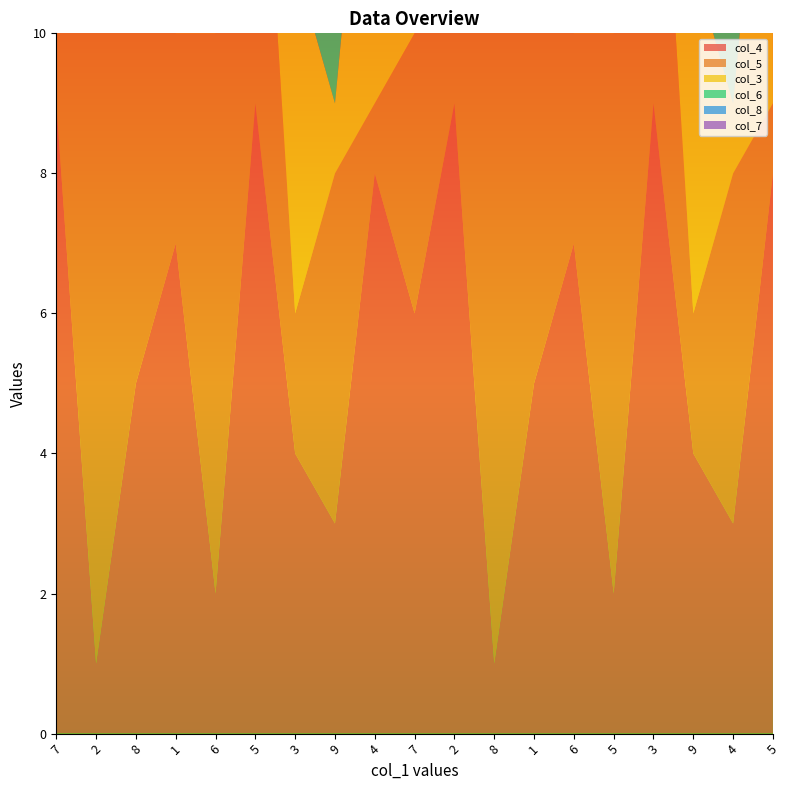

Reading left to right, list all the values displayed in this chart.

col_4: 9	1	5	7	2	9	4	3	8	6	9	1	5	7	2	9	4	3	8
col_5: 6	9	7	3	8	6	2	5	1	4	6	9	7	3	8	6	2	5	1
col_3: 9	4	2	7	2	8	5	1	6	5	9	4	2	7	2	8	5	1	6
col_6: 8	3	4	5	4	1	9	6	9	9	8	3	4	5	4	1	9	6	9
col_8: 2	5	6	4	9	7	3	2	5	3	2	5	6	4	9	7	3	6	5
col_7: 4	9	7	8	1	3	2	5	4	7	4	9	7	8	1	3	2	5	4